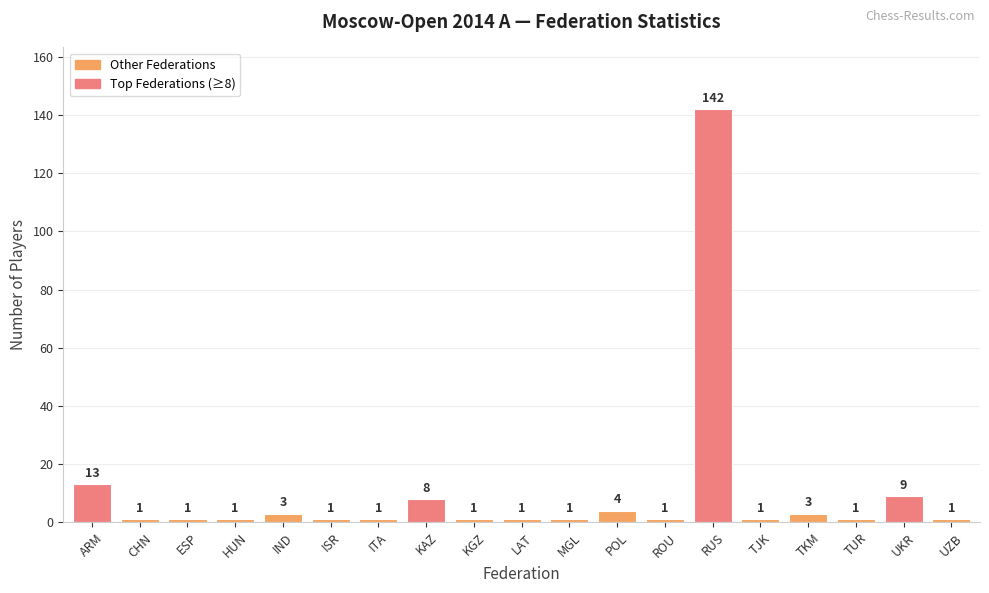

What is the sum of the values at RUS and CHN?

143